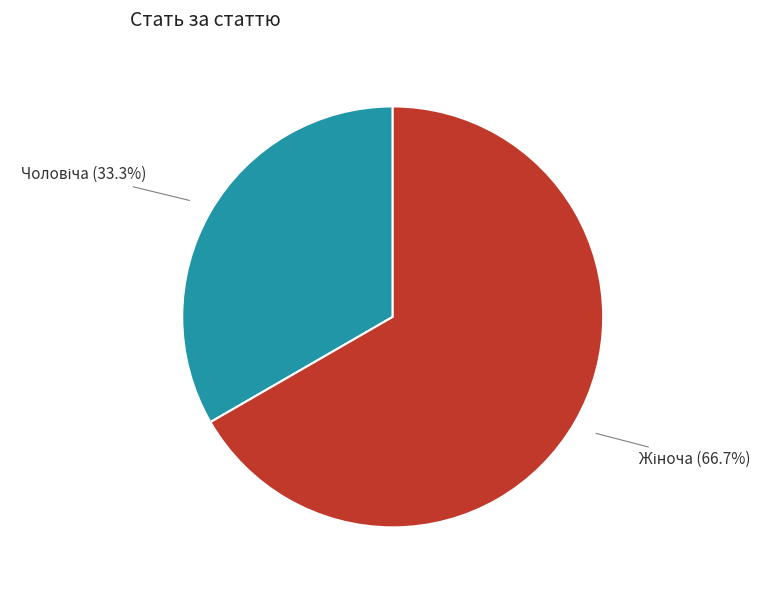

Is there any slice that represents more than half of the pie?

Yes